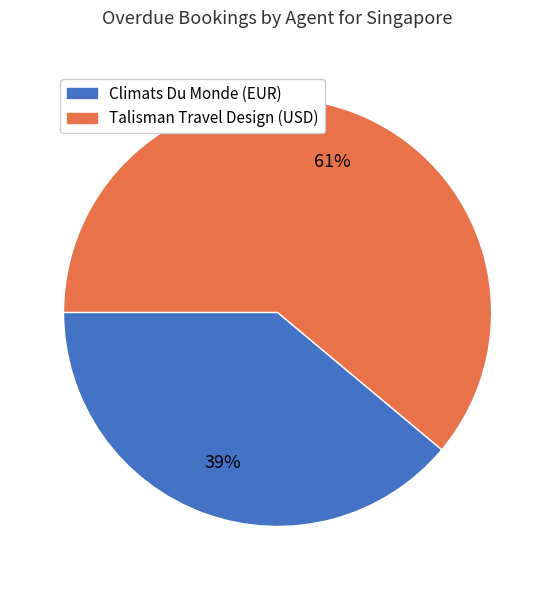

How many slices are in this pie chart?

2